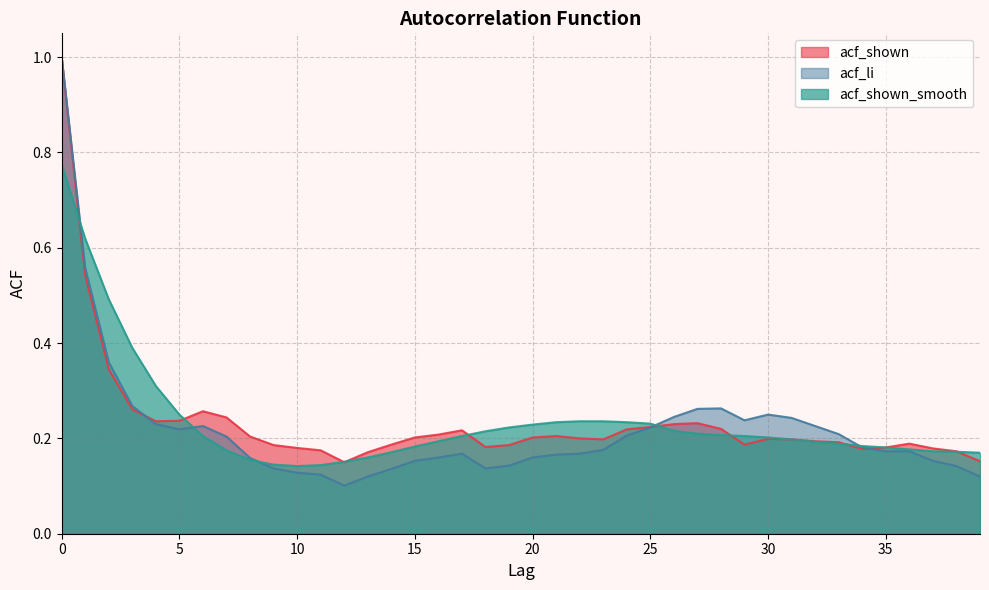

Read the acf_shown_smooth value at 36.

0.2